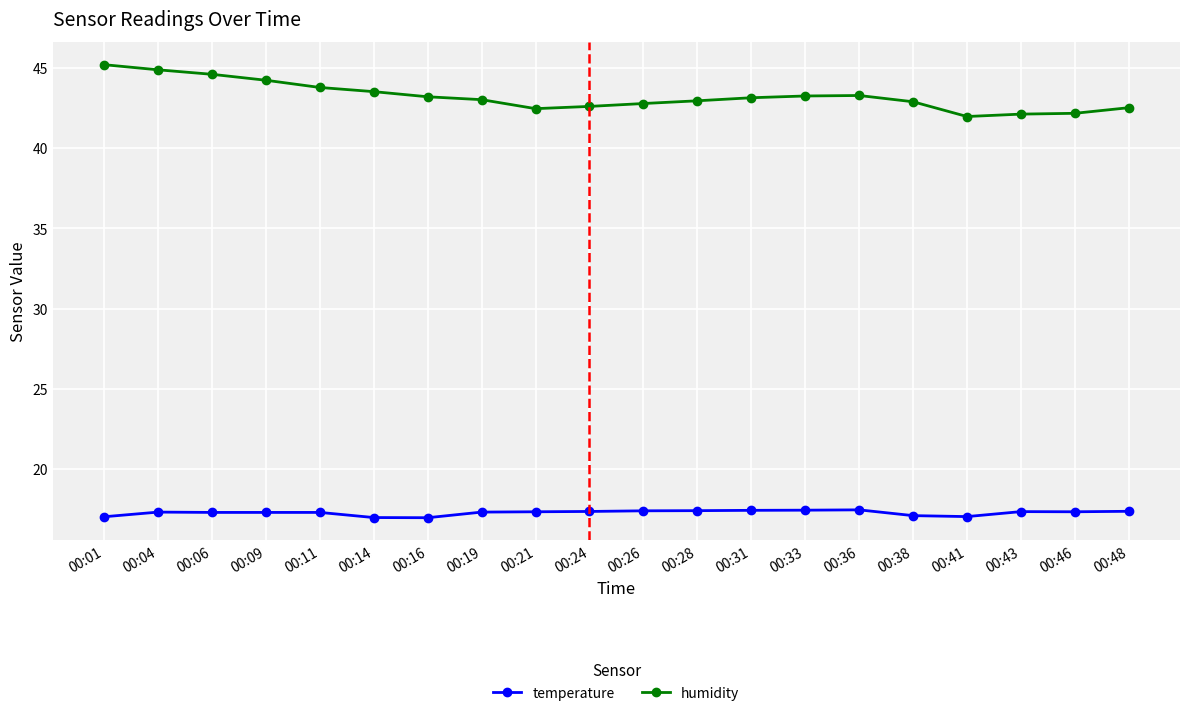

What is the lowest value of the humidity series?

42.0